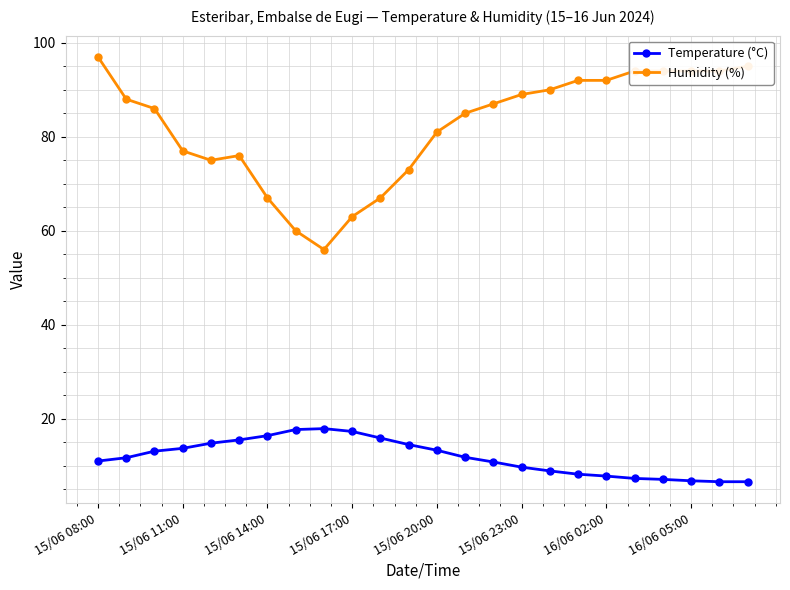

What is the difference between the maximum and minimum values in the Temperature (°C) series?

11.3